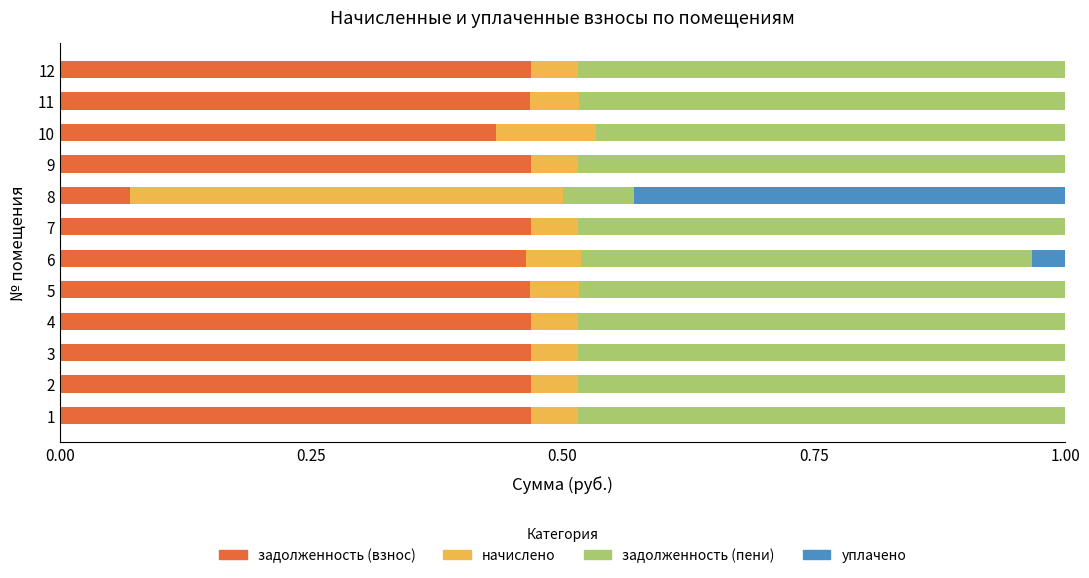

The value of задолженность (взнос) at 7 is 0.8. True or false?

False